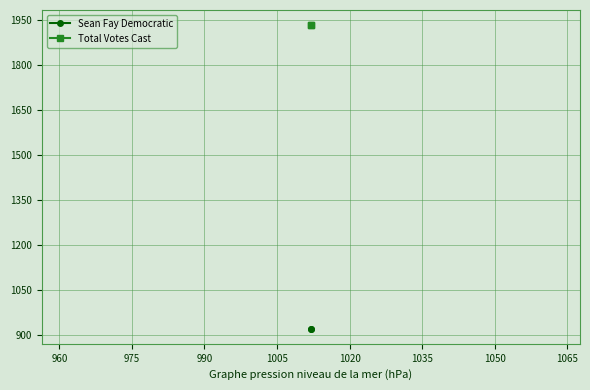

Is the value of Sean Fay Democratic at 945 greater than the value of Total Votes Cast at 960?

No